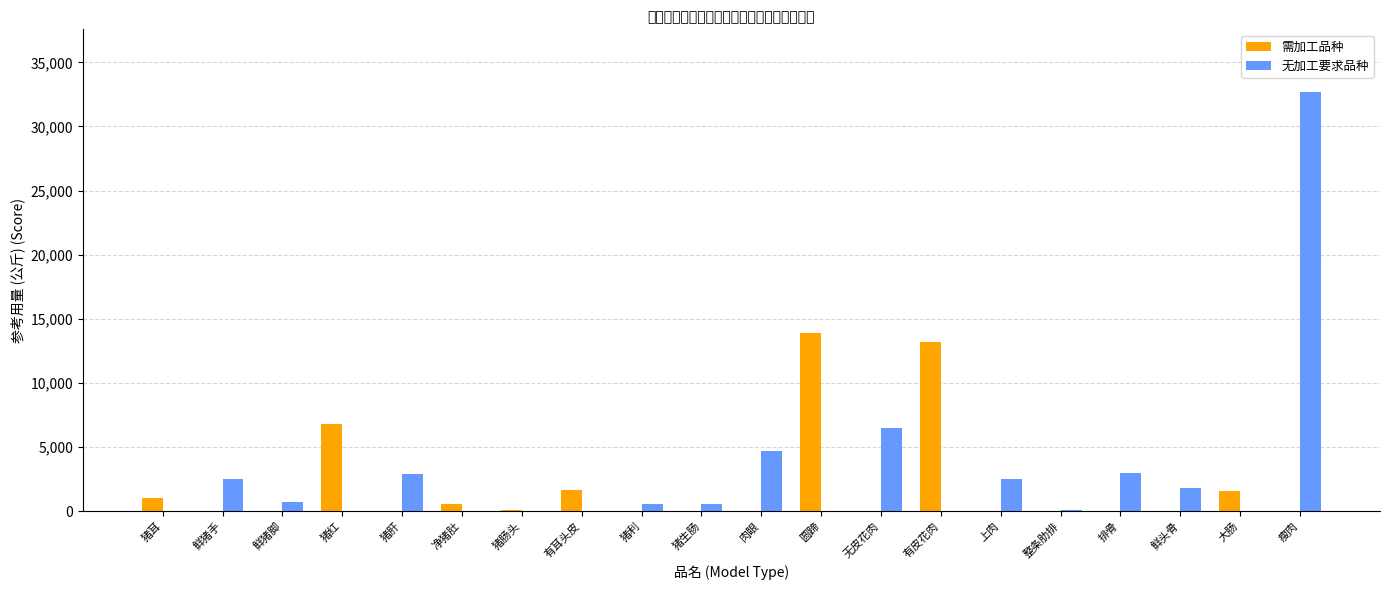

At which category is the sum across all series the highest?

瘦肉